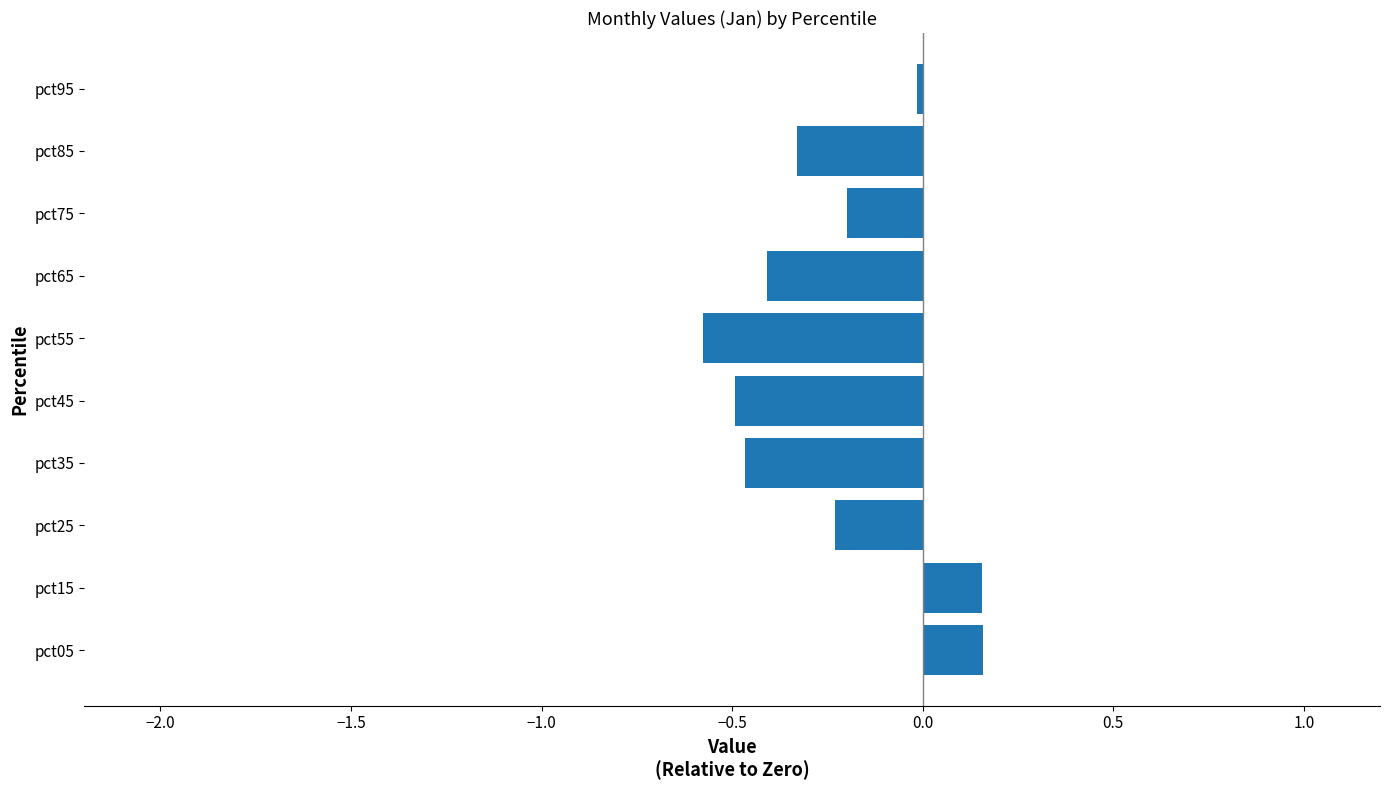

What is the difference between the maximum and minimum values?

0.7